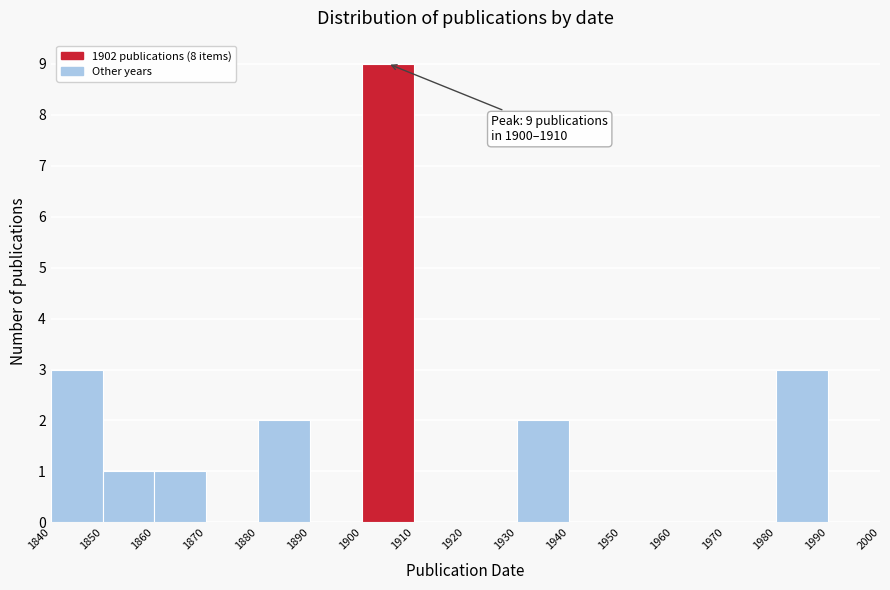

Over which range of the x-axis is the bar tallest?

1900 to 1910